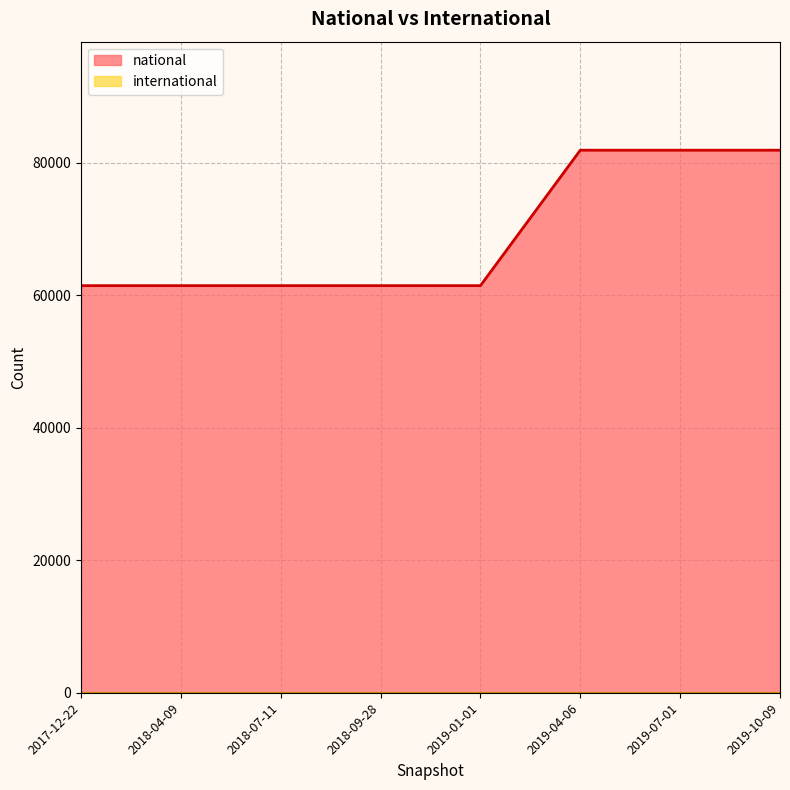

At how many categories does at least one series exceed 17632?

8